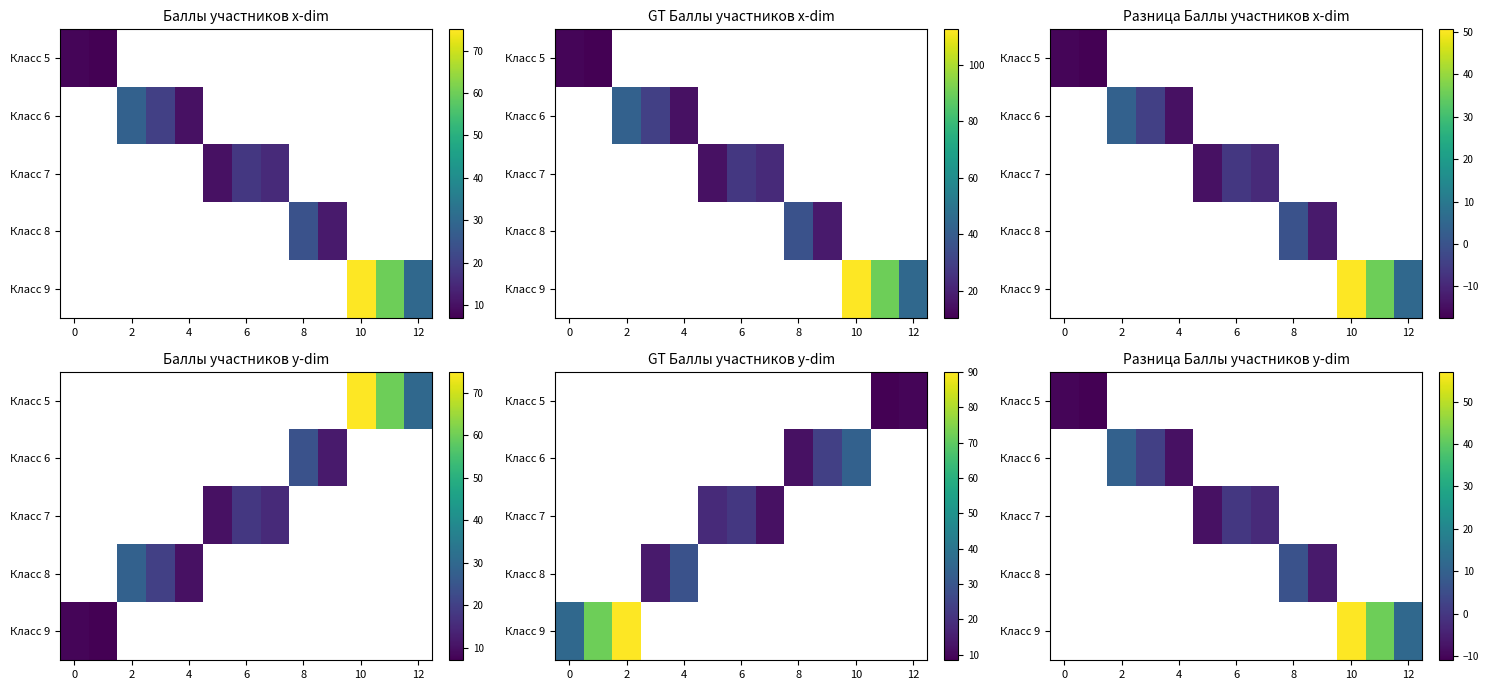

At how many categories does at least one series exceed -7?

9